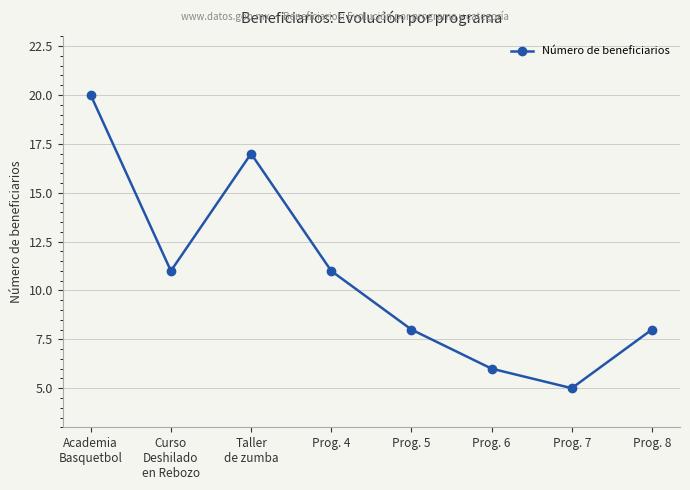

Where is the first local maximum?

Taller
de zumba